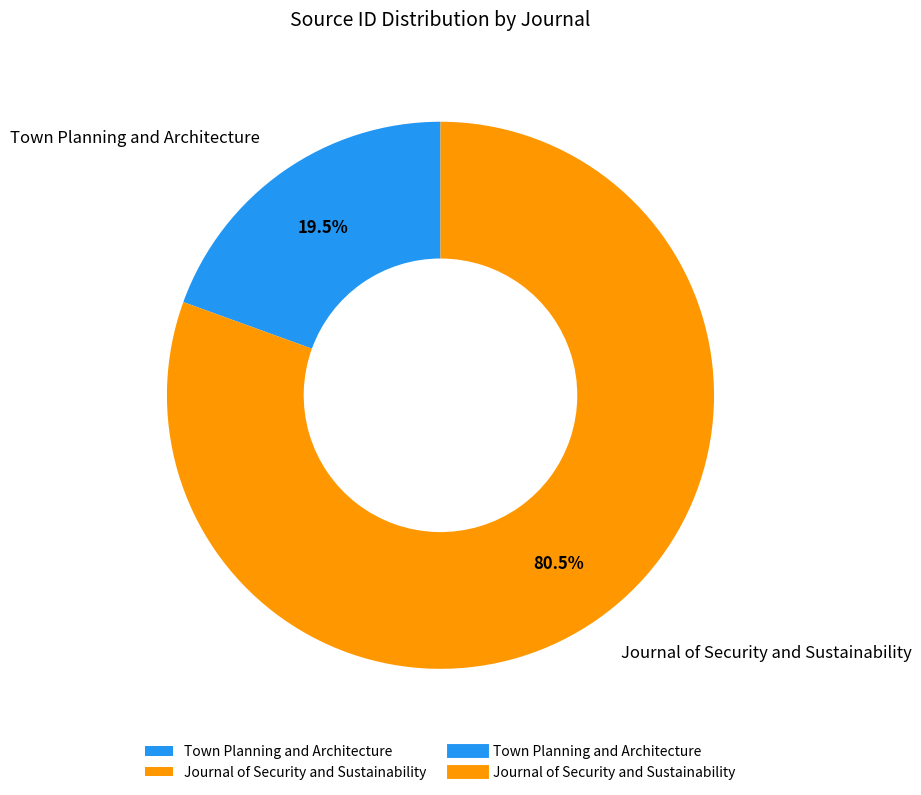

Which category has the smallest portion of the pie?

Town Planning and Architecture